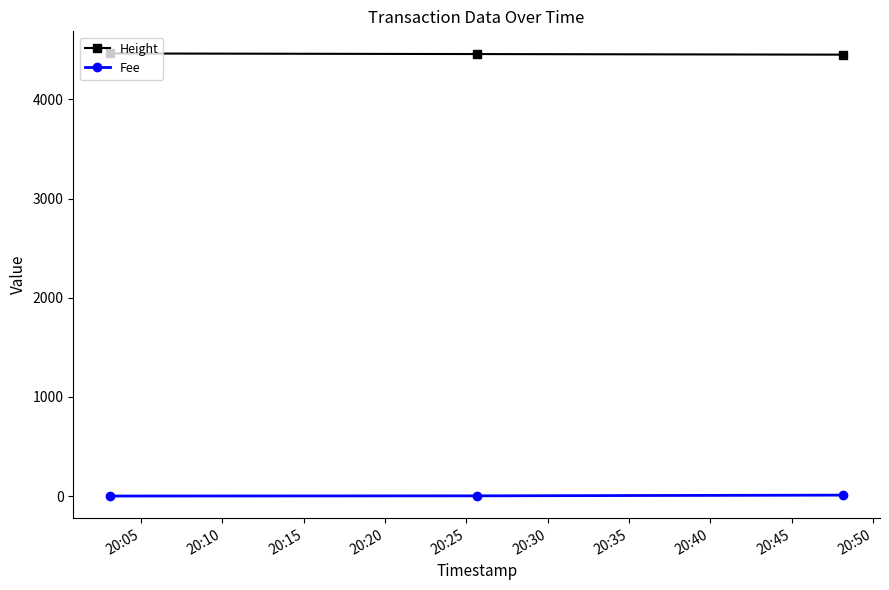

Which series has the largest total across all categories?

Height